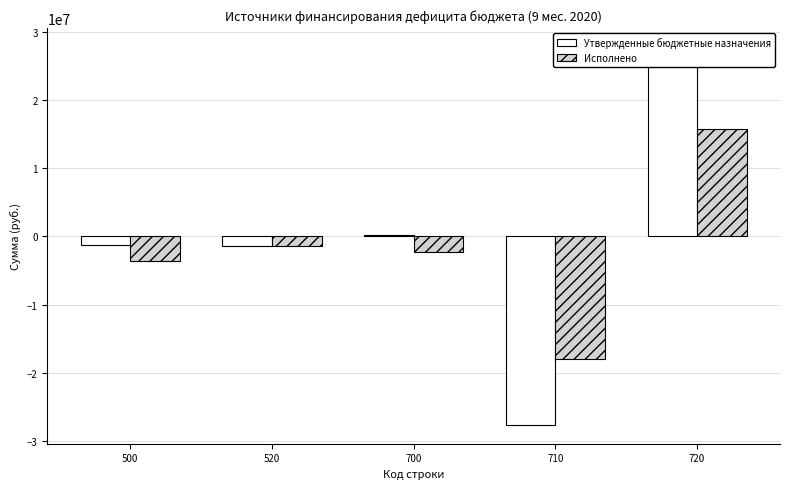

What is the sum of the Утвержденные бюджетные назначения values at 720 and 500?

26593175.4